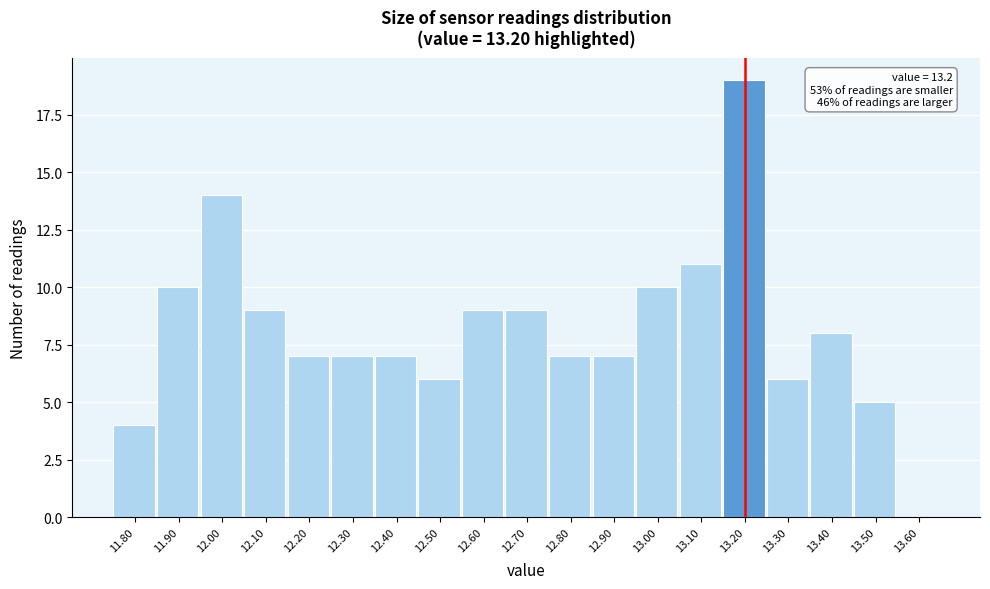

Which range on the x-axis has the tallest bar?

13.15 to 13.25